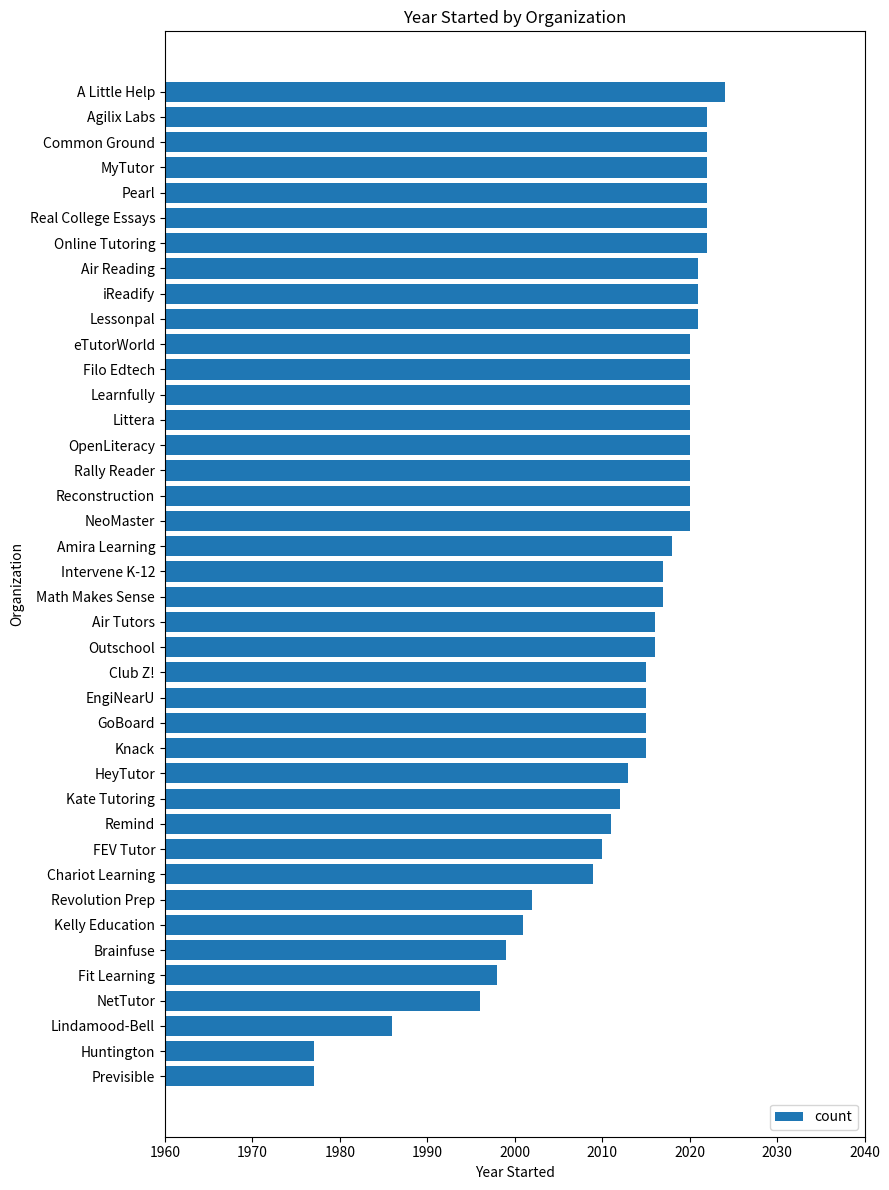

True or false: the data shows 3333 at Amira Learning.

False